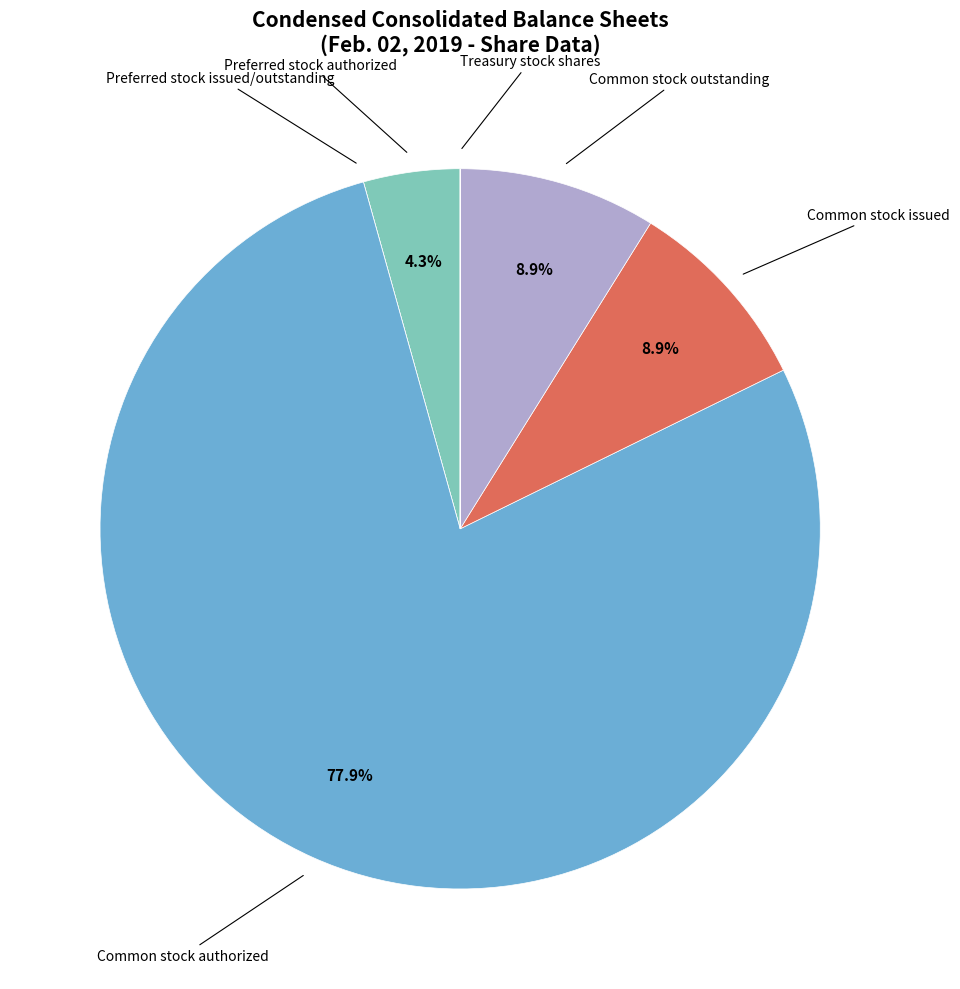

Is there any slice that represents more than half of the pie?

Yes